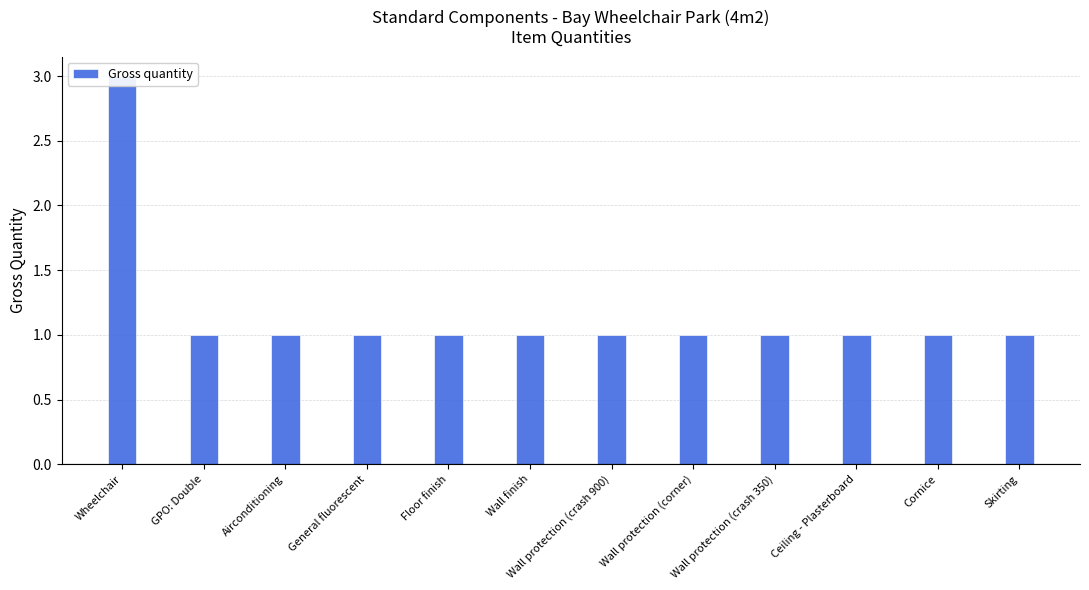

The chart shows a value of 1 at Floor finish. True or false?

False